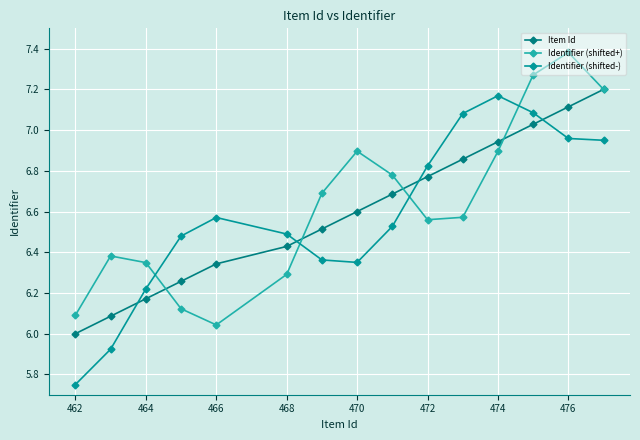

True or false: Identifier (shifted-) has more than 0 points higher than both neighbors.

True